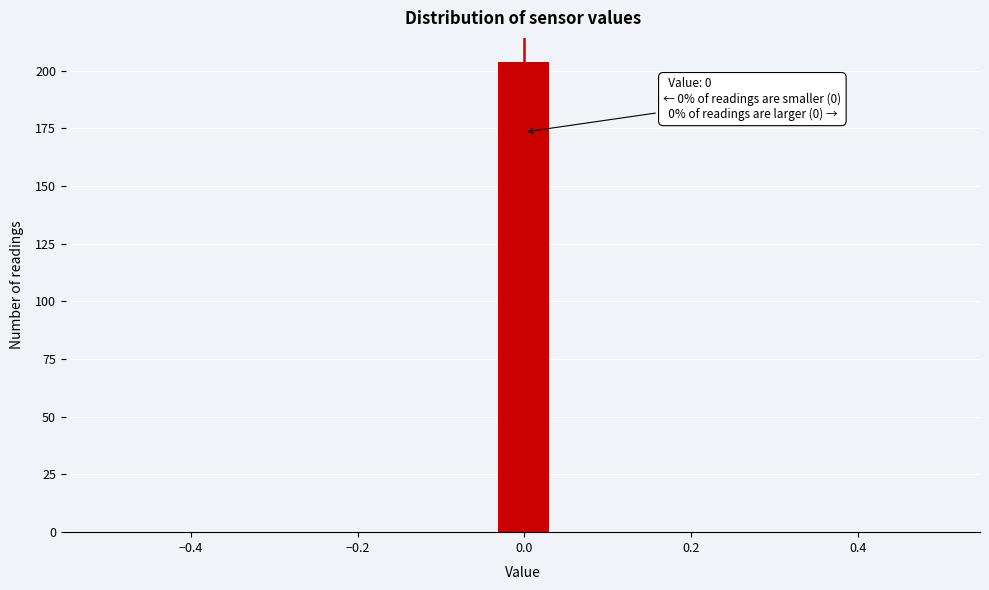

Around what value on the x-axis is the tallest bar? Give the approximate position of its centre, as read against the axis.

0.00